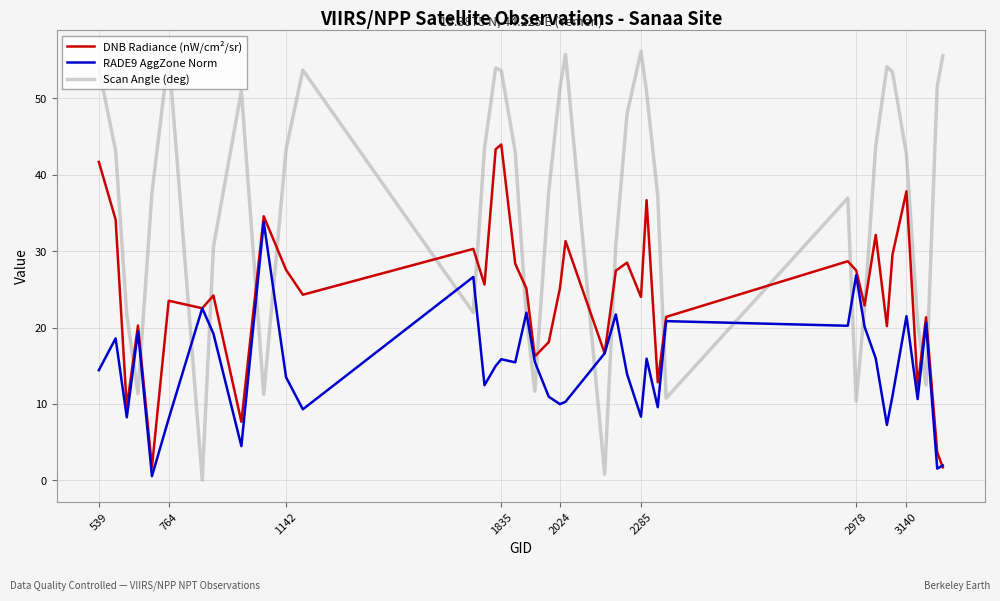

Rank the series by their average value, from lowest to highest.

RADE9 AggZone Norm, DNB Radiance (nW/cm²/sr), Scan Angle (deg)